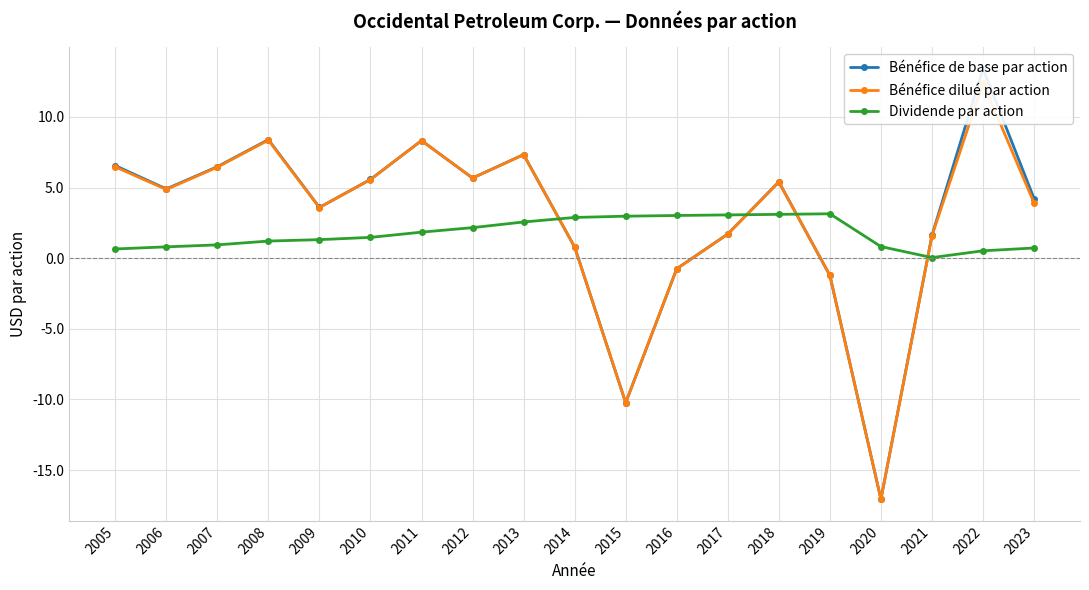

What is the total value across all series at 2008?

17.9